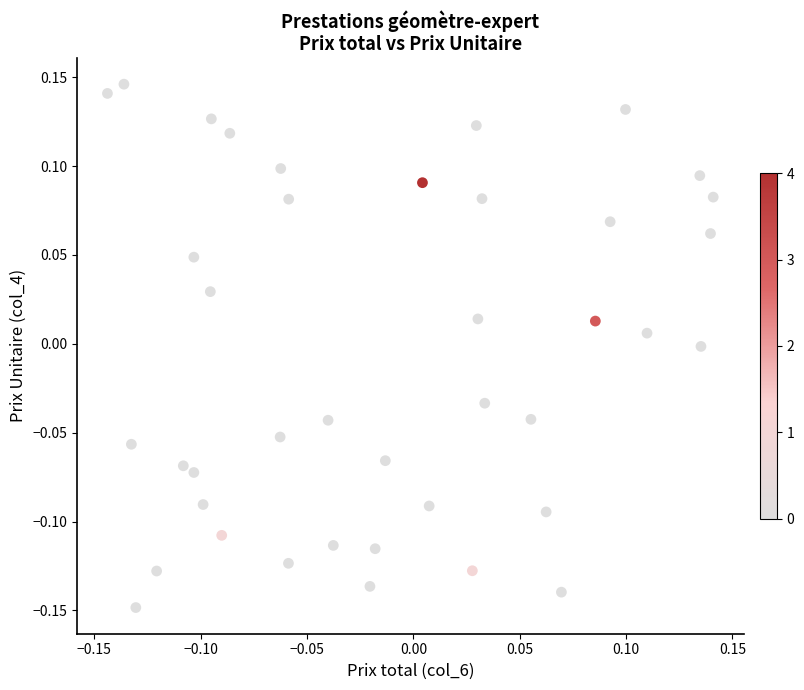

What is the range of X values (max minus min)?

0.3